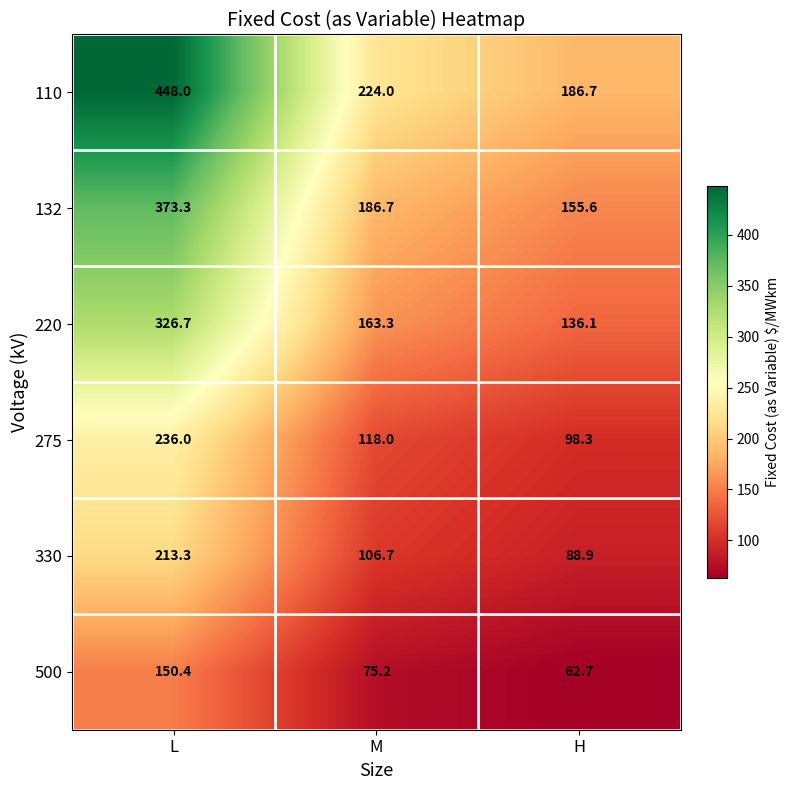

The 132 series shows 582.8 at L. True or false?

False